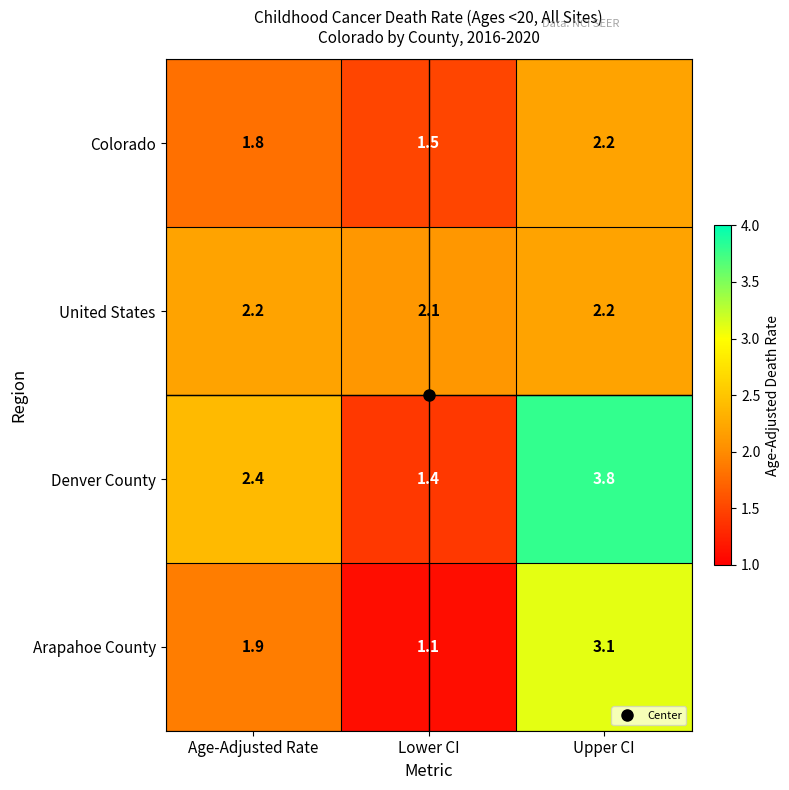

Which category has the lowest value across all series?

Lower CI